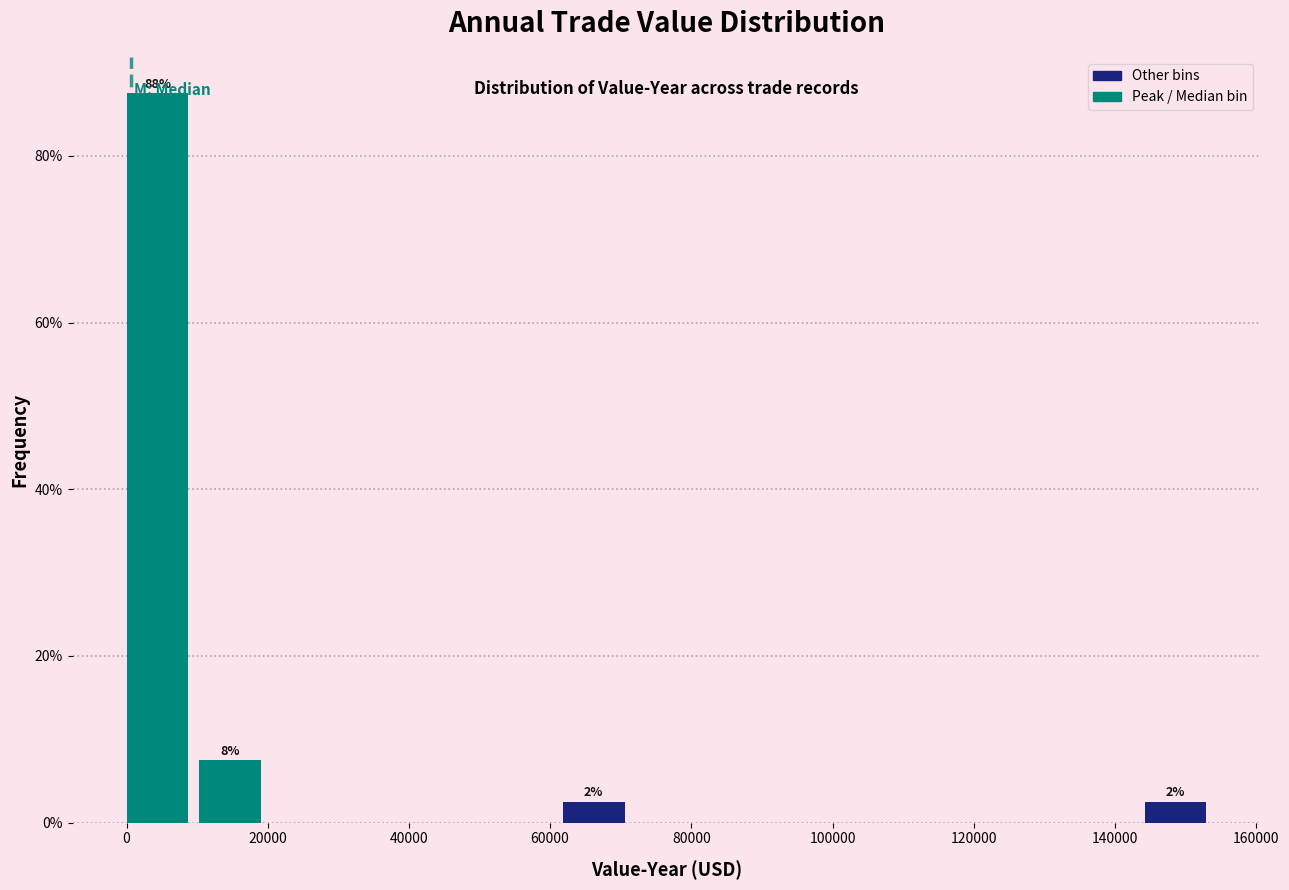

Which range on the x-axis has the tallest bar?

0 to 10000